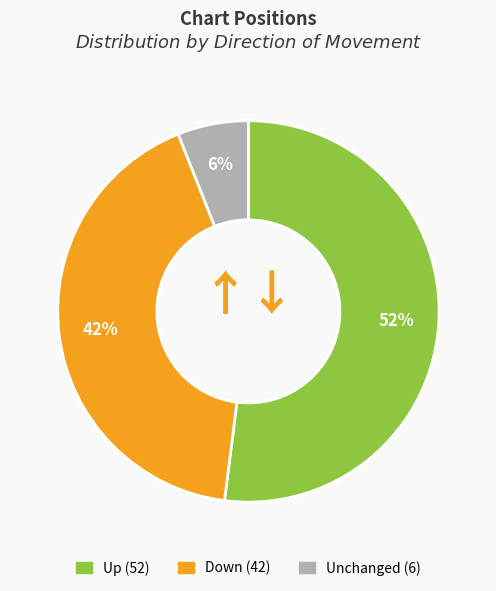

Is there any slice that represents more than half of the pie?

Yes